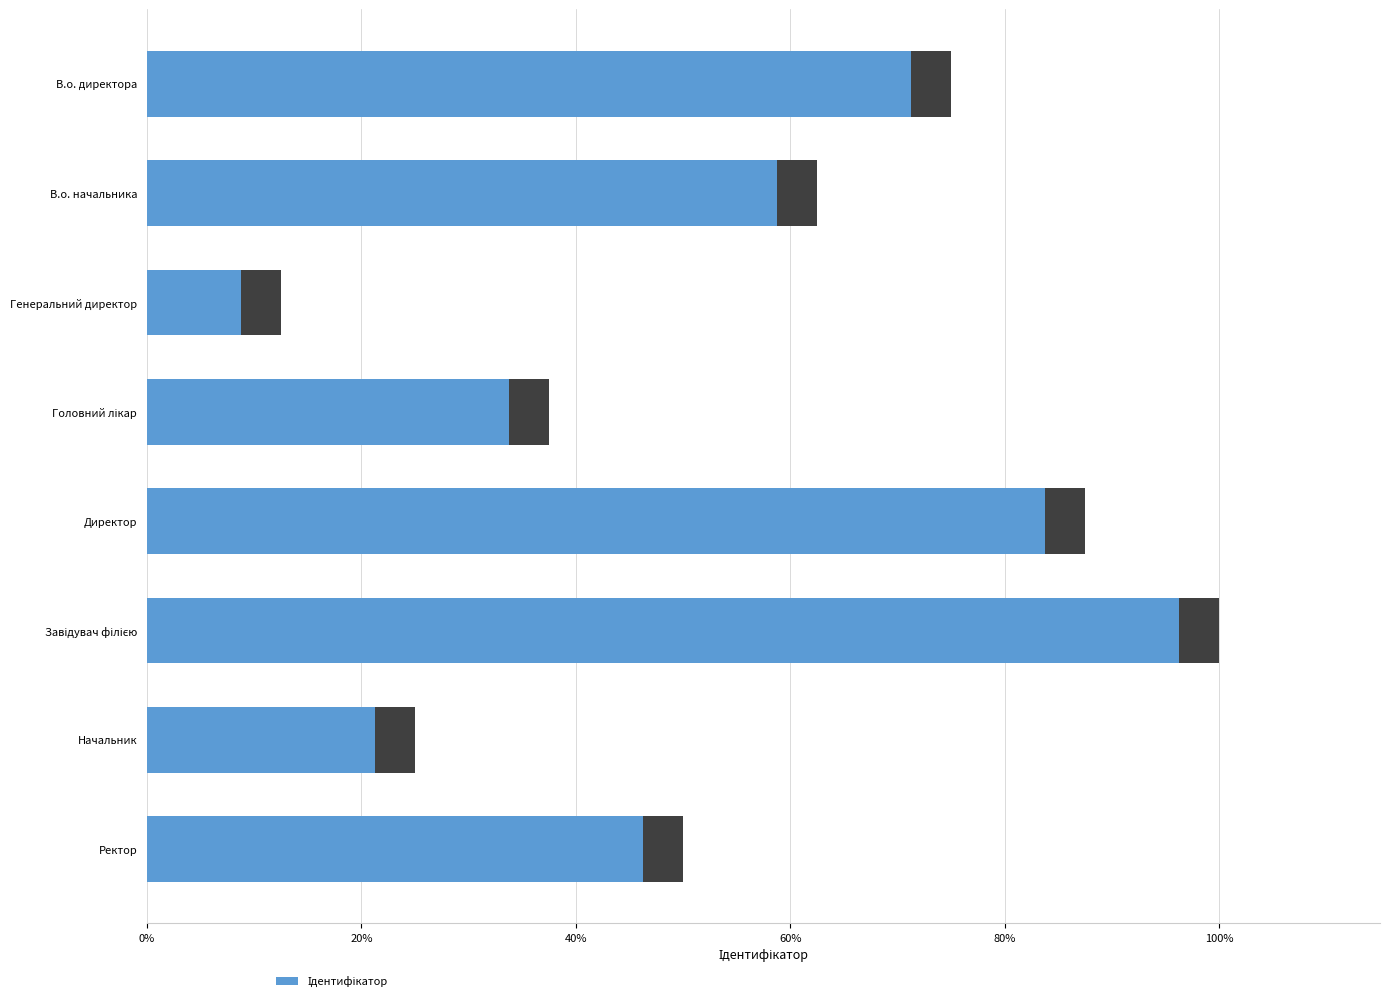

Is it true that the value at В.о. начальника is 9?

False